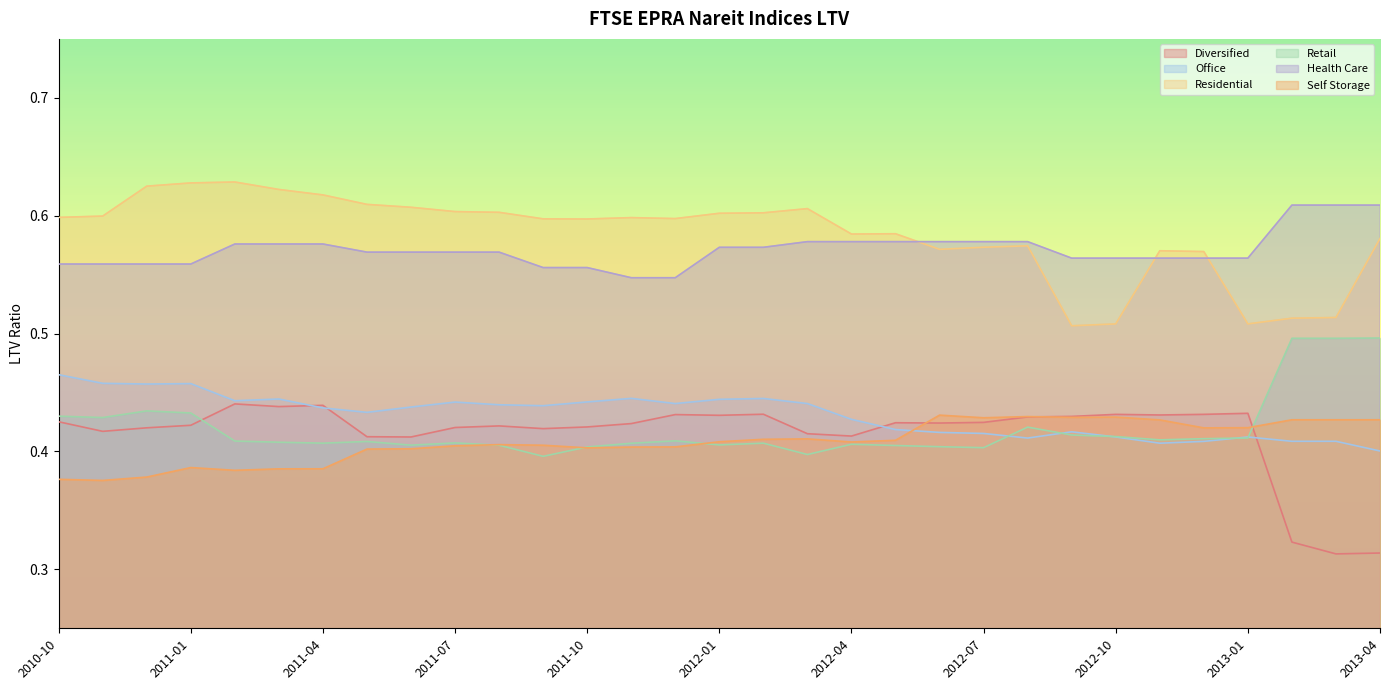

What is the sum of the Self Storage values at 2013-02 and 2011-07?

0.8